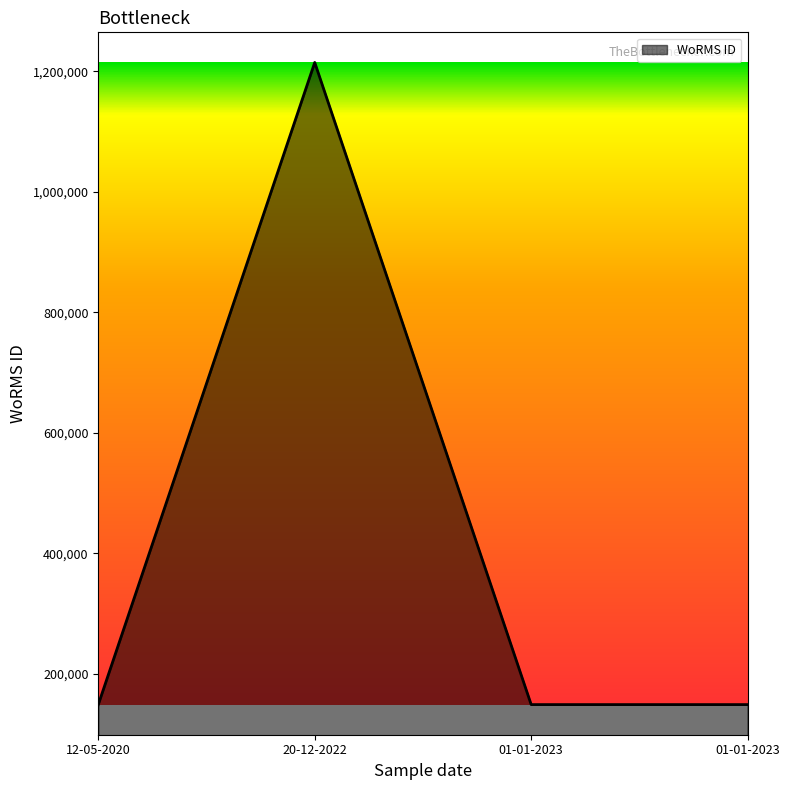

Reading right to left, transcribe all the data shown in this chart.

149045	149045	1214732	149045